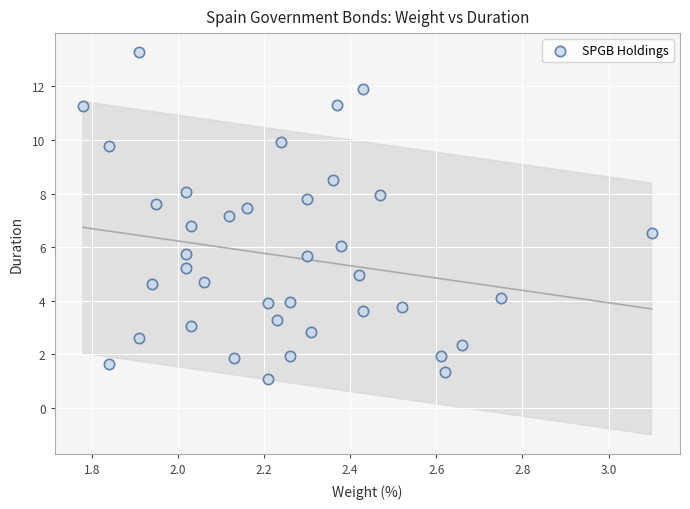

What is the range of X values (max minus min)?

1.3